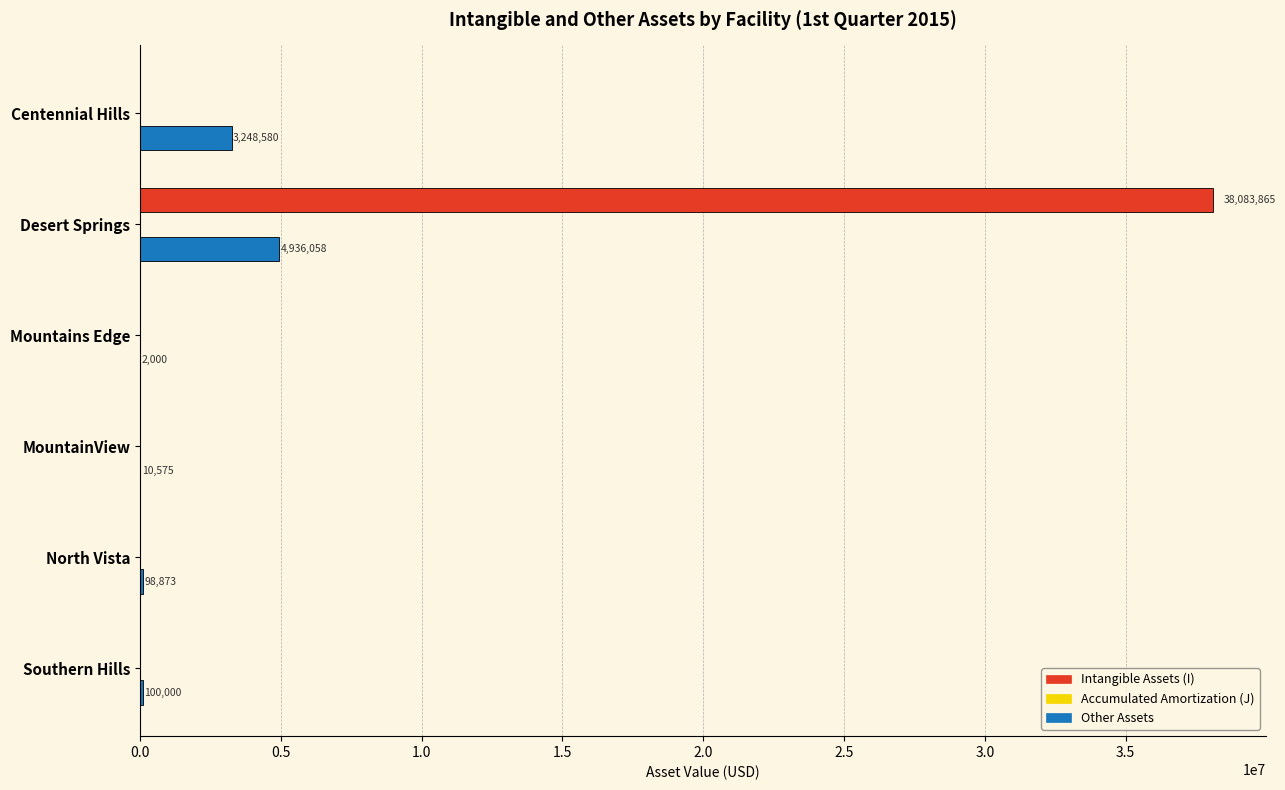

Read the Intangible Assets (I) value at Desert Springs, to the nearest 50.

38083850